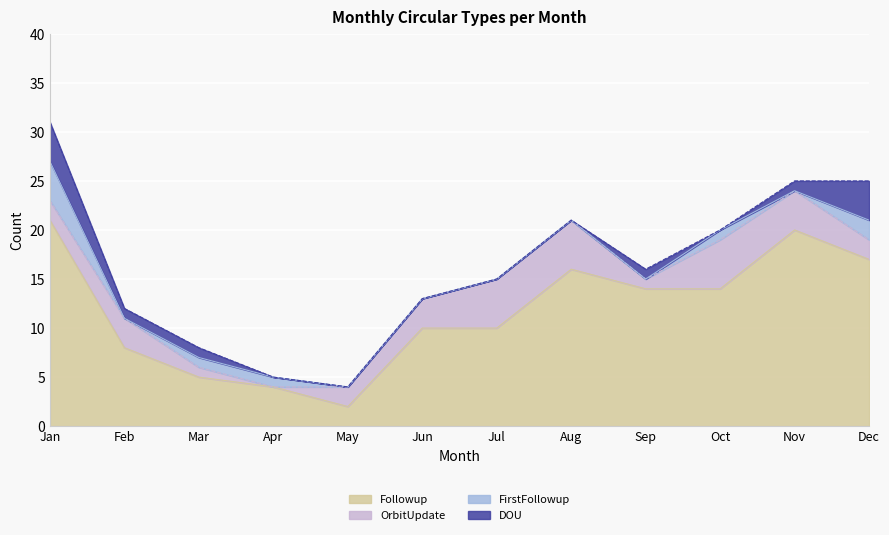

Reading right to left, transcribe all the data shown in this chart.

Followup: 17	20	14	14	16	10	10	2	4	5	8	21
OrbitUpdate: 2	4	5	1	5	5	3	2	0	1	3	2
FirstFollowup: 2	0	1	0	0	0	0	0	1	1	0	4
DOU: 4	1	0	1	0	0	0	0	0	1	1	4